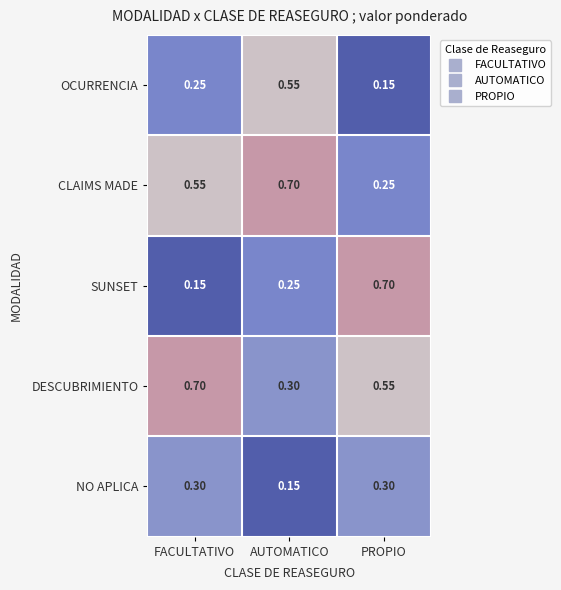

At which label is DESCUBRIMIENTO closest to 0?

AUTOMATICO